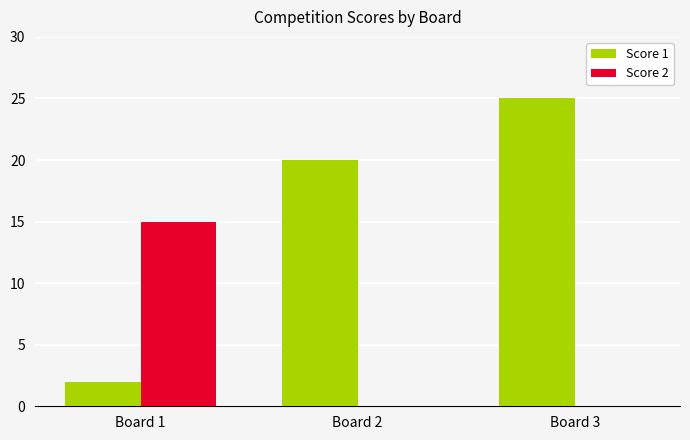

Which category has the highest value in the Score 2 series?

Board 1